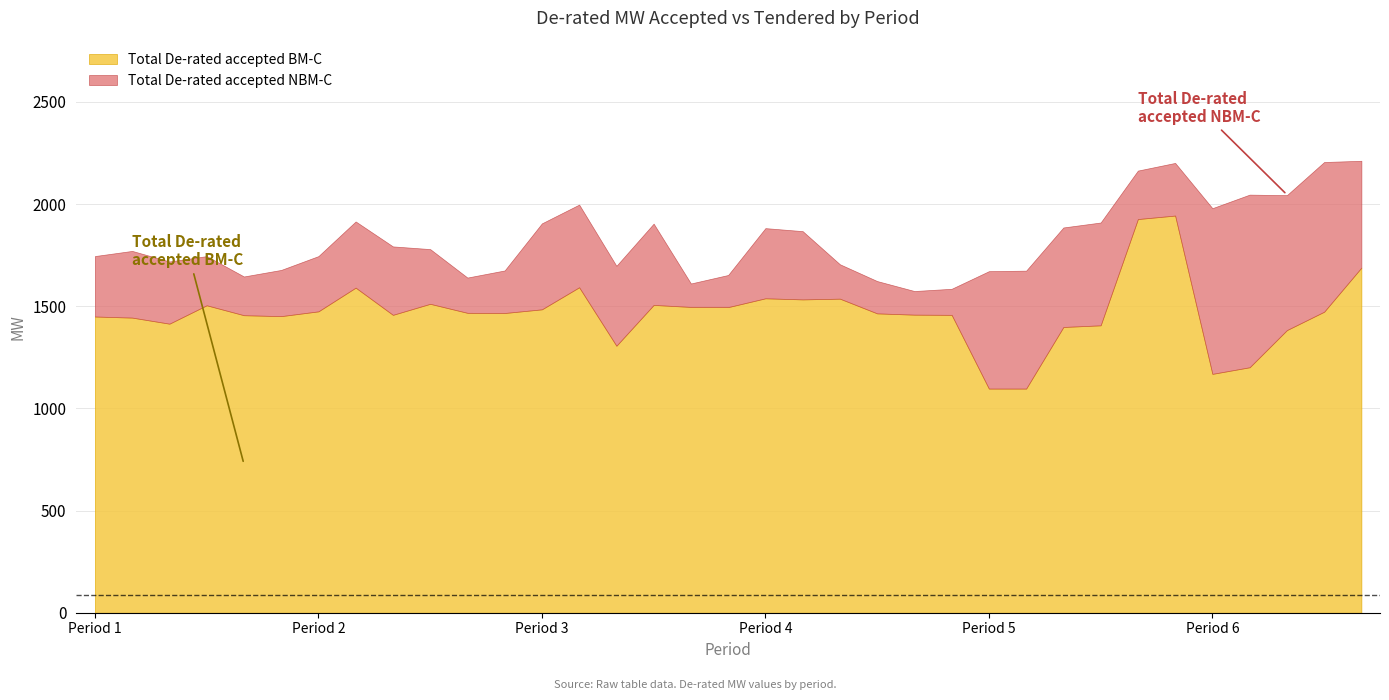

What are all the series names shown in the legend?

Total De-rated accepted BM-C, Total De-rated accepted NBM-C